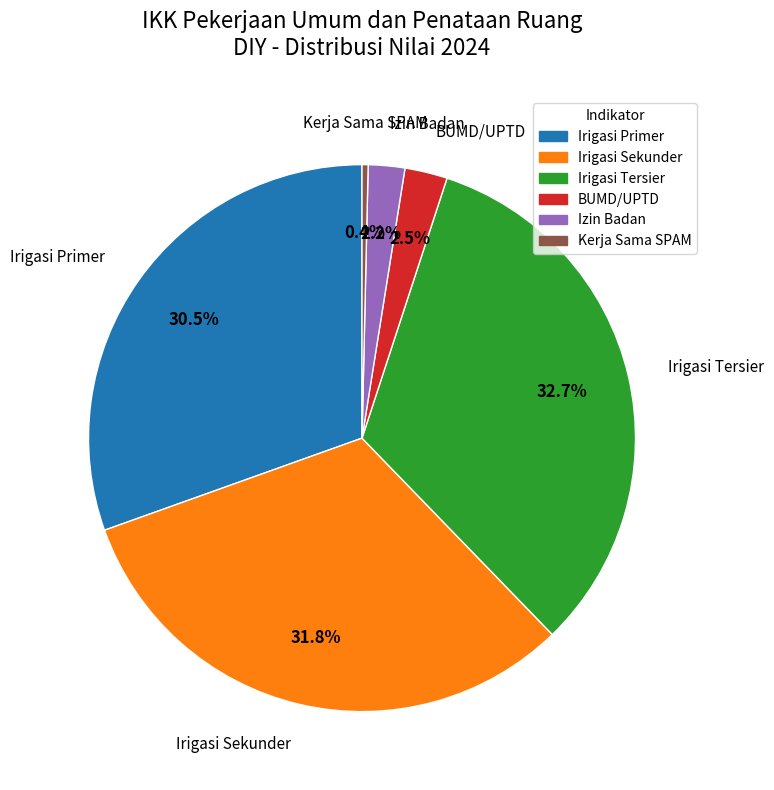

Does any single category account for the majority?

No